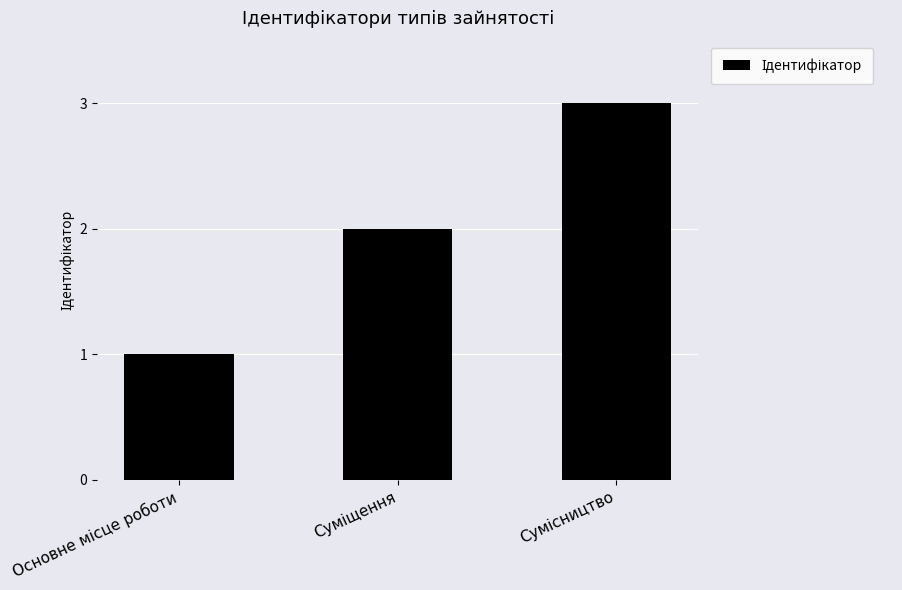

What is the sum of all values?

6